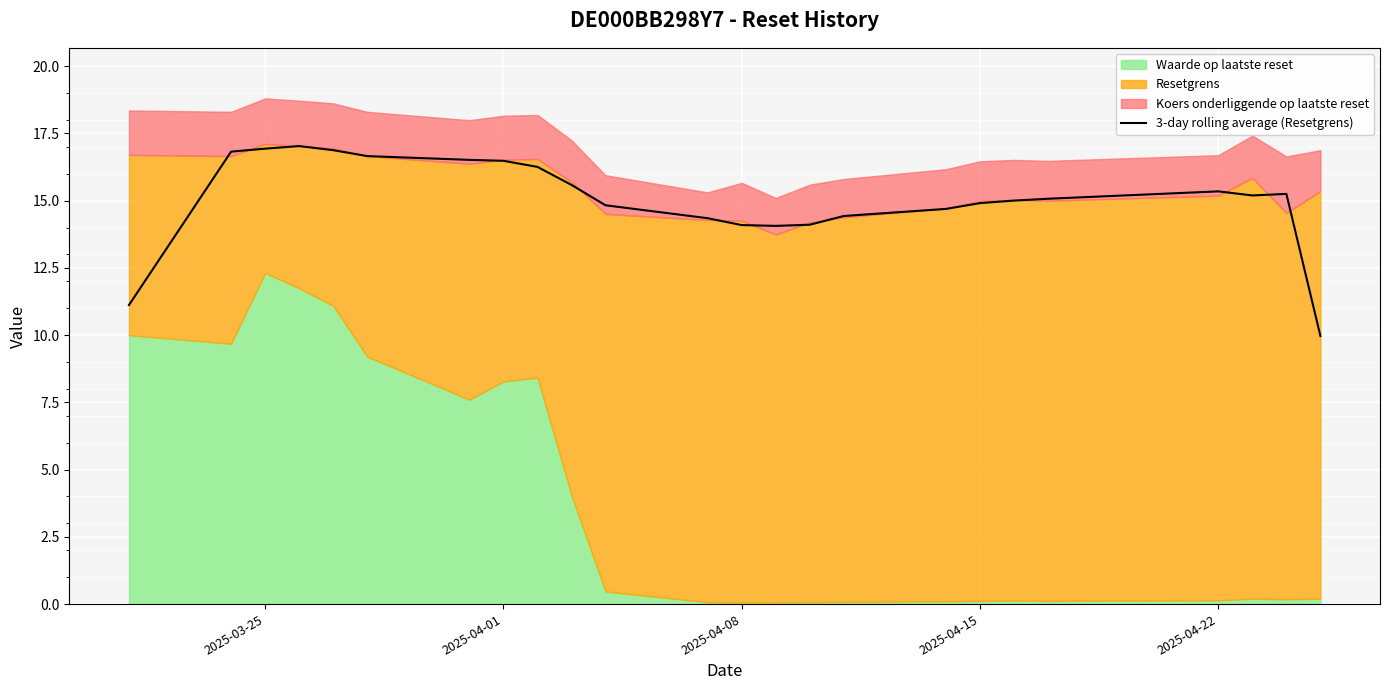

What is the lowest value of the 3-day rolling average (Resetgrens) series?

10.0